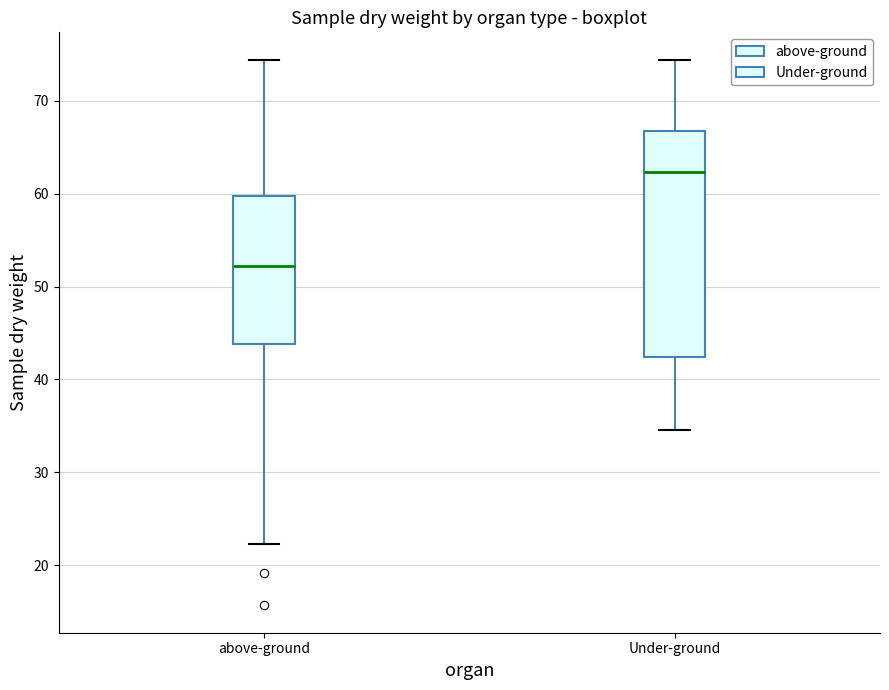

Reading left to right, transcribe this box plot: for each box, give where its median line is, the range the box spans, and where its two whiskers end, as read against the y-axis. The values are not printed on the chart, so give them approximately, as read against the axis.

above-ground: median 52, box 44 to 60, whiskers 22 to 74
Under-ground: median 62, box 42 to 67, whiskers 35 to 74